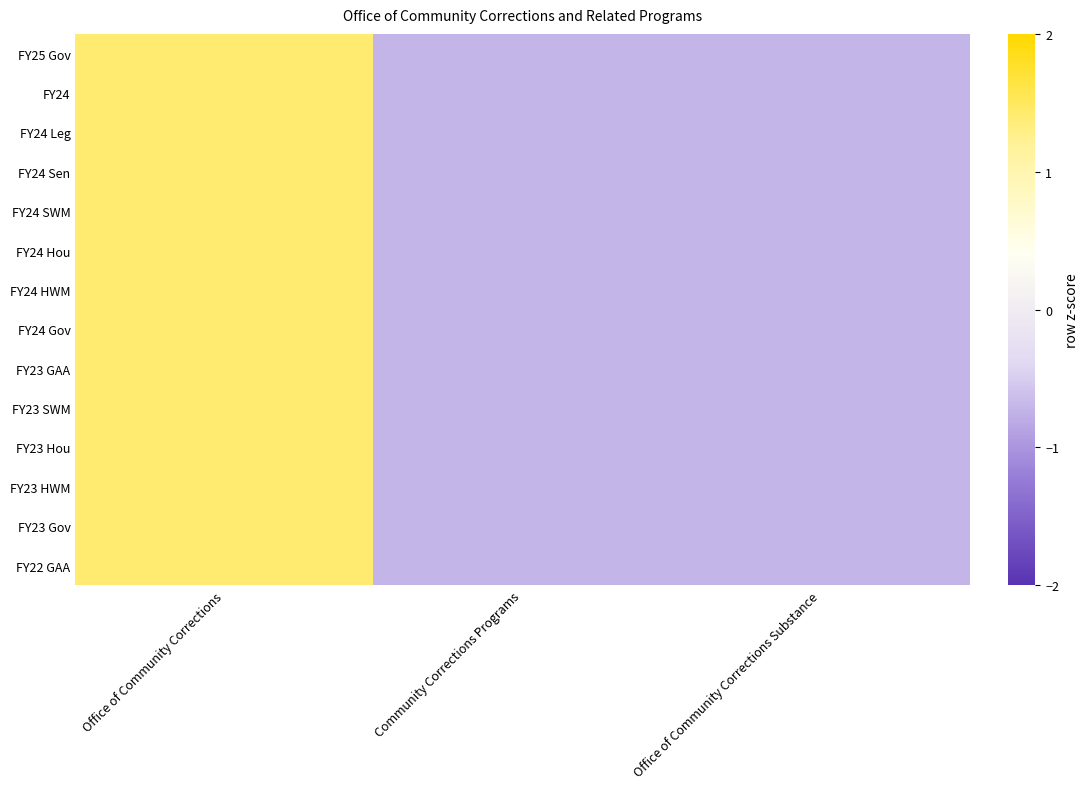

Reading left to right, transcribe all the data shown in this chart.

FY25 Gov: Office of Community Corrections=1.4	Community Corrections Programs=-0.7	Office of Community Corrections Substance=-0.7
FY24: Office of Community Corrections=1.4	Community Corrections Programs=-0.7	Office of Community Corrections Substance=-0.7
FY24 Leg: Office of Community Corrections=1.4	Community Corrections Programs=-0.7	Office of Community Corrections Substance=-0.7
FY24 Sen: Office of Community Corrections=1.4	Community Corrections Programs=-0.7	Office of Community Corrections Substance=-0.7
FY24 SWM: Office of Community Corrections=1.4	Community Corrections Programs=-0.7	Office of Community Corrections Substance=-0.7
FY24 Hou: Office of Community Corrections=1.4	Community Corrections Programs=-0.7	Office of Community Corrections Substance=-0.7
FY24 HWM: Office of Community Corrections=1.4	Community Corrections Programs=-0.7	Office of Community Corrections Substance=-0.7
FY24 Gov: Office of Community Corrections=1.4	Community Corrections Programs=-0.7	Office of Community Corrections Substance=-0.7
FY23 GAA: Office of Community Corrections=1.4	Community Corrections Programs=-0.7	Office of Community Corrections Substance=-0.7
FY23 SWM: Office of Community Corrections=1.4	Community Corrections Programs=-0.7	Office of Community Corrections Substance=-0.7
FY23 Hou: Office of Community Corrections=1.4	Community Corrections Programs=-0.7	Office of Community Corrections Substance=-0.7
FY23 HWM: Office of Community Corrections=1.4	Community Corrections Programs=-0.7	Office of Community Corrections Substance=-0.7
FY23 Gov: Office of Community Corrections=1.4	Community Corrections Programs=-0.7	Office of Community Corrections Substance=-0.7
FY22 GAA: Office of Community Corrections=1.4	Community Corrections Programs=-0.7	Office of Community Corrections Substance=-0.7